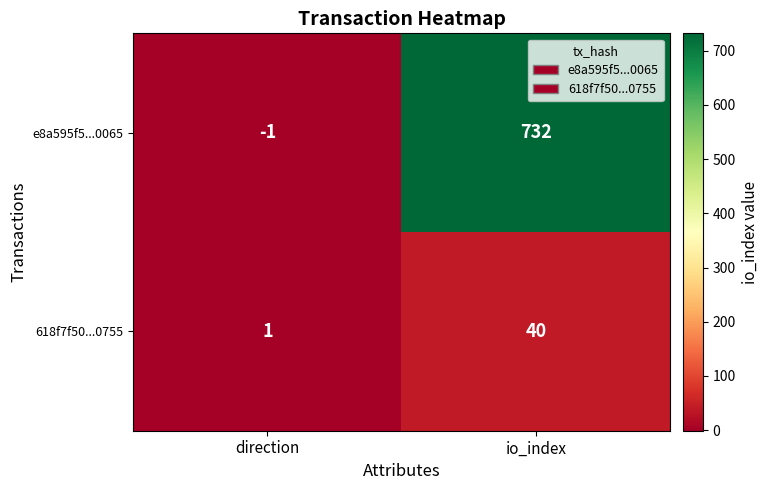

How many positive values does the e8a595f5...0065 series have?

1